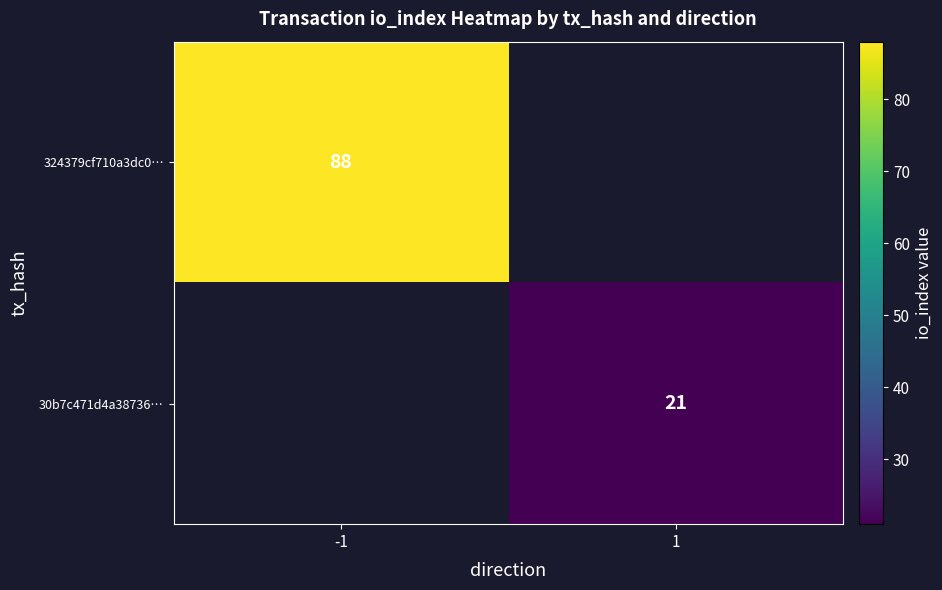

What is the minimum value shown in the chart?

21.0